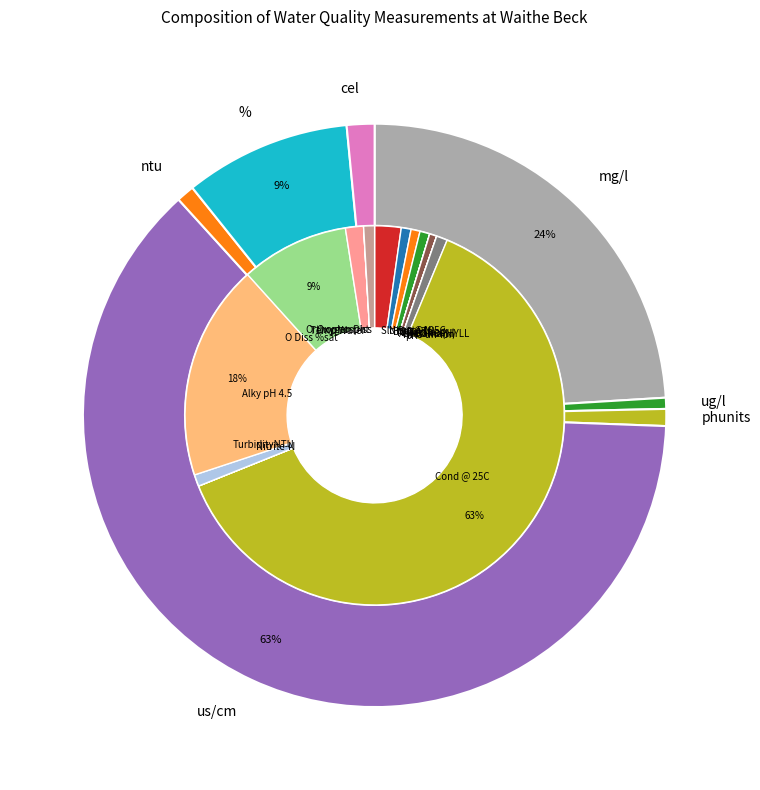

Which slice is the smallest?

NH3 un-ion